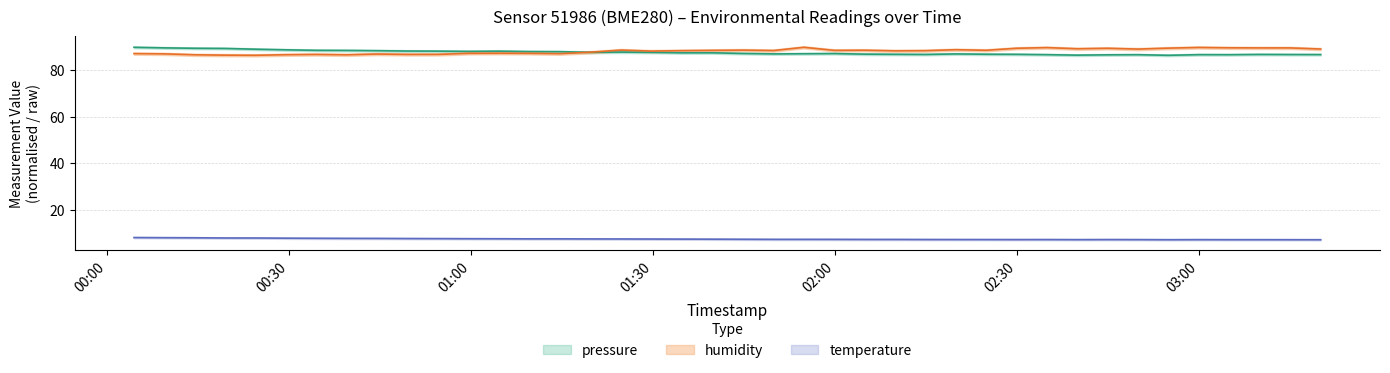

At which label does temperature reach its minimum?

2023-04-21T03:20:07